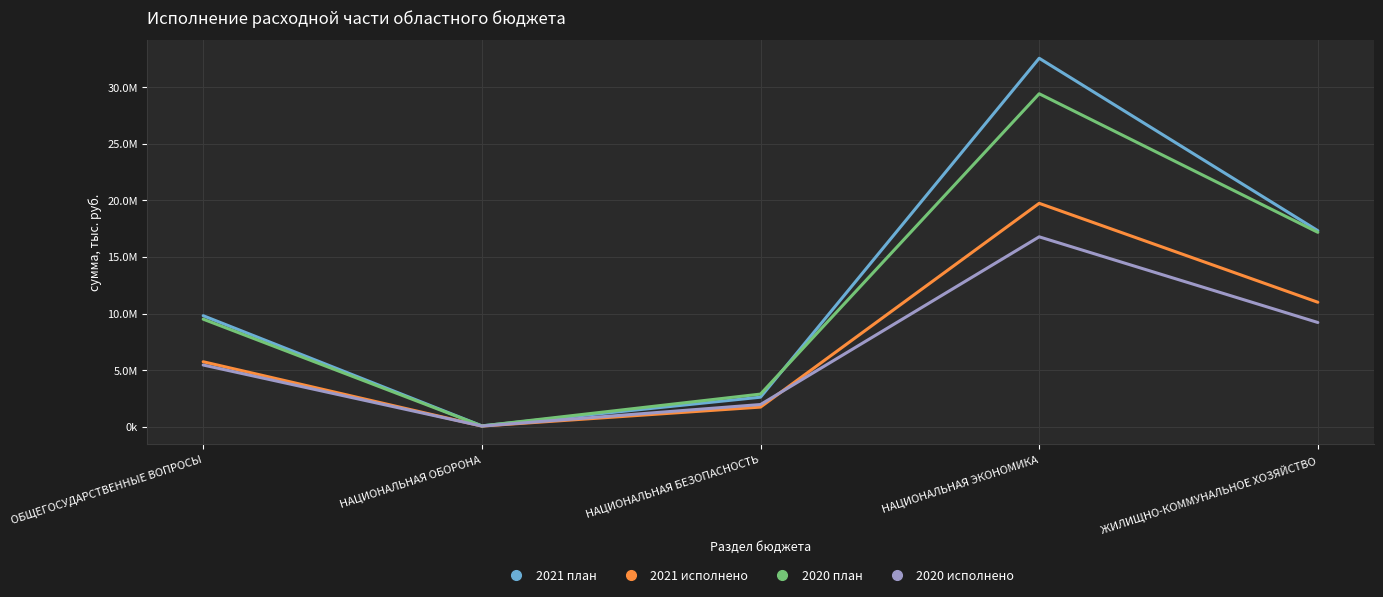

True or false: 2020 план has a value of 1205947.8 at НАЦИОНАЛЬНАЯ БЕЗОПАСНОСТЬ.

False